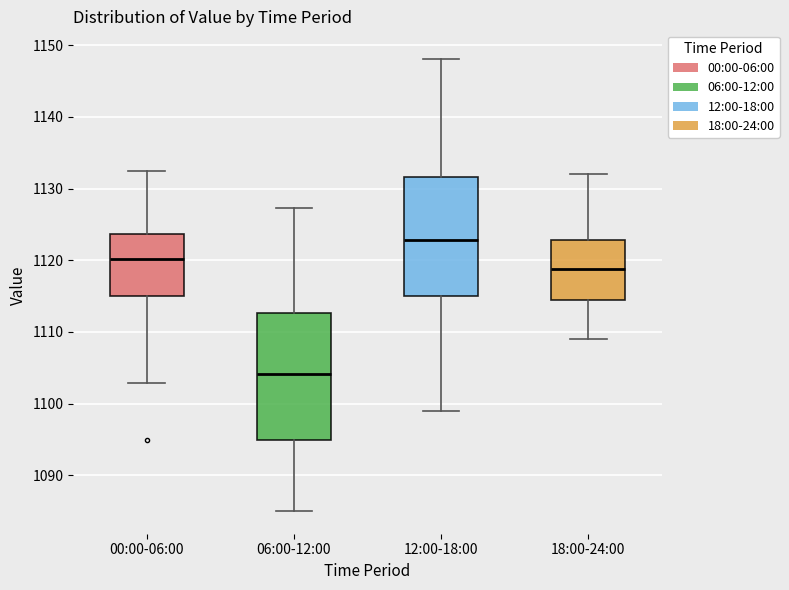

Comparing the boxes themselves (not the whiskers), which one is the tallest?

06:00-12:00